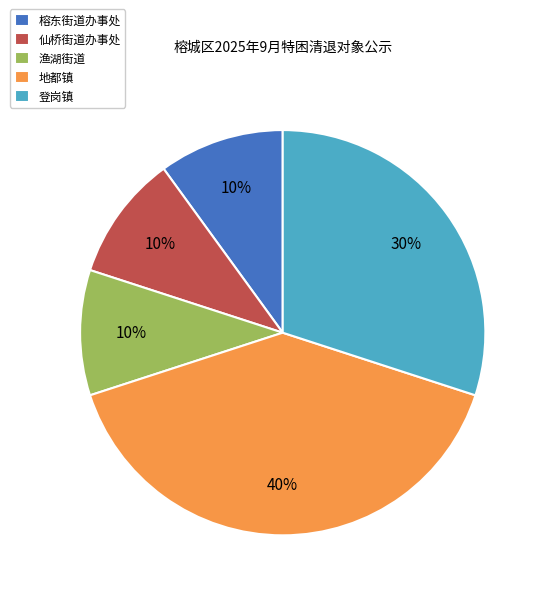

Do 登岗镇 and 地都镇 together represent more than half of the pie?

Yes